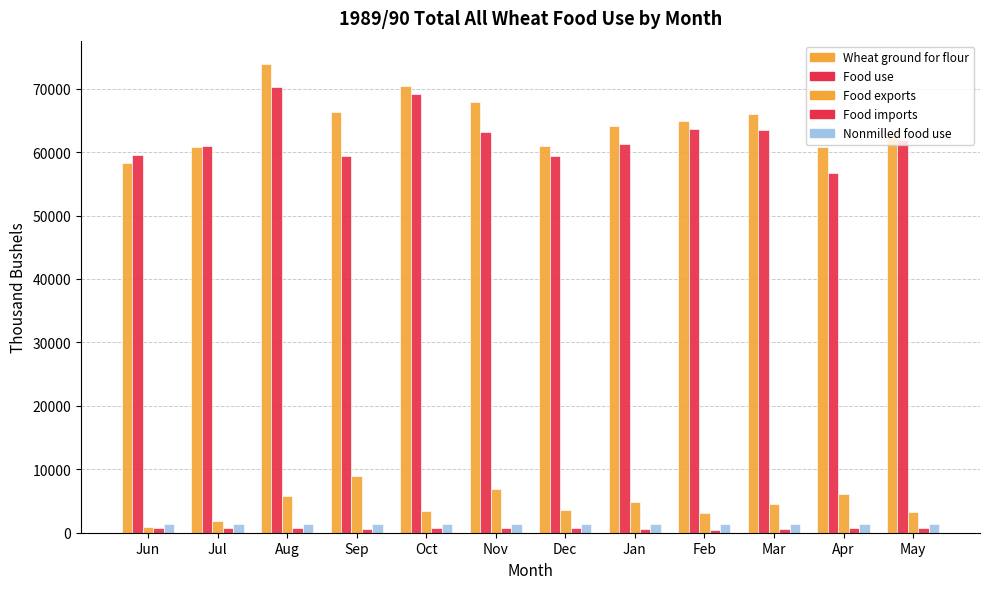

Does the chart contain any negative values?

No